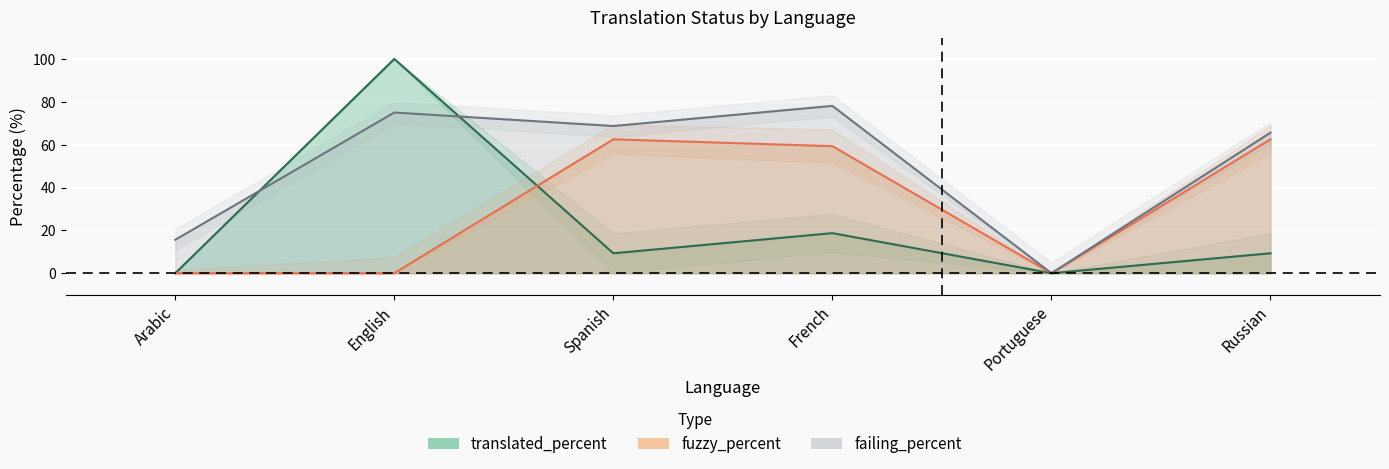

How many values in the failing_percent series are below 68?

3